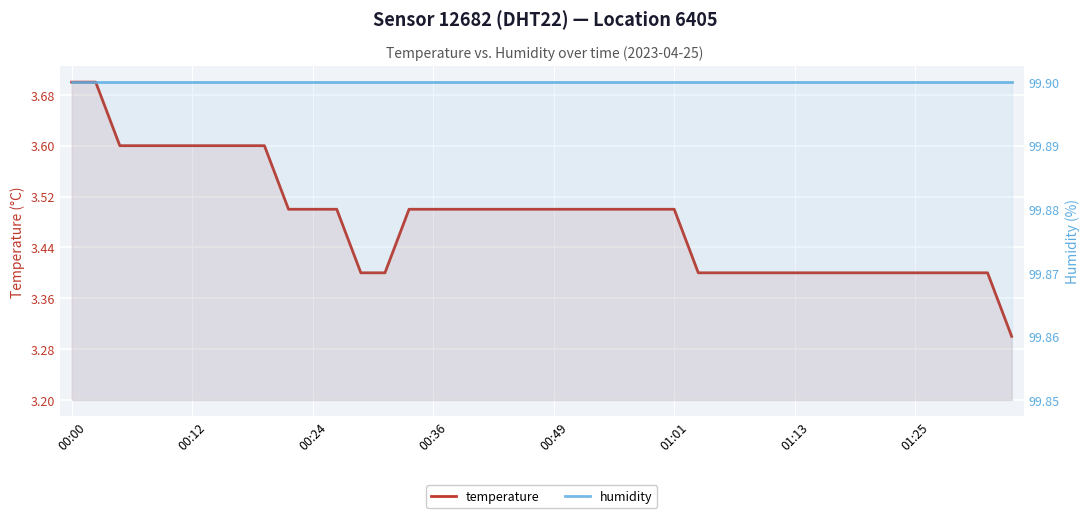

Rank the series at 00:12 from lowest to highest value.

temperature, humidity